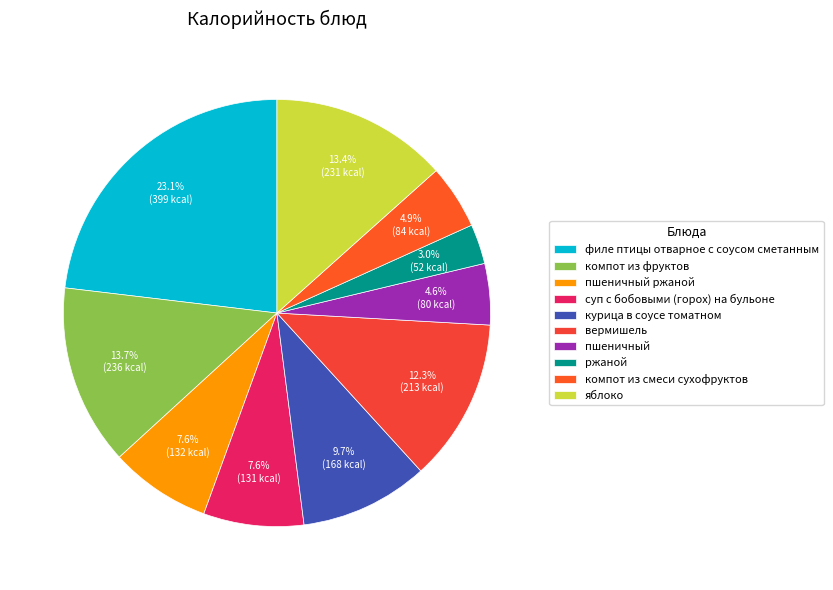

Combined, do курица в соусе томатном and филе птицы отварное с соусом сметанным account for over 50%?

No